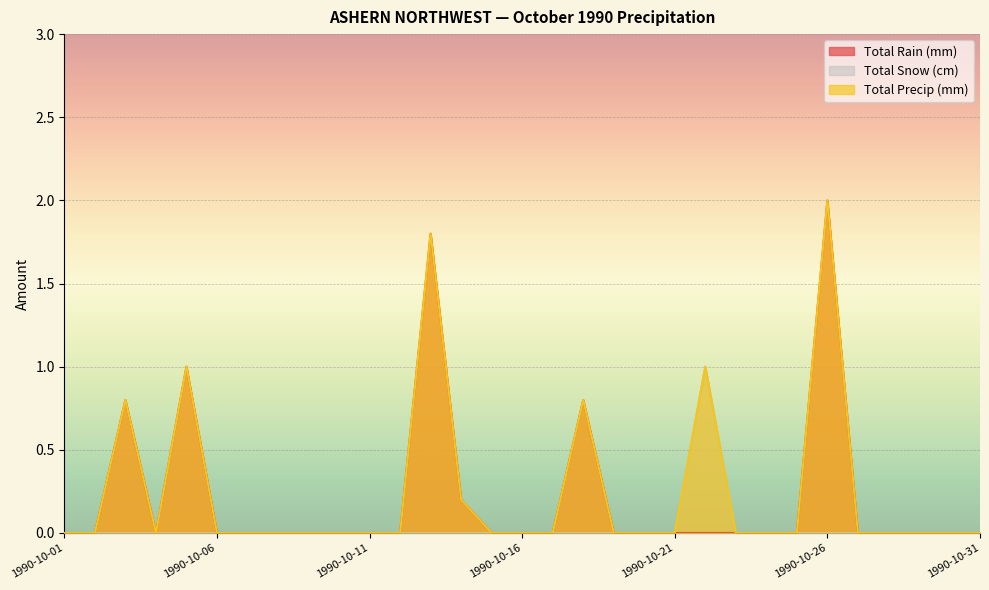

How many lines are shown in the chart?

3